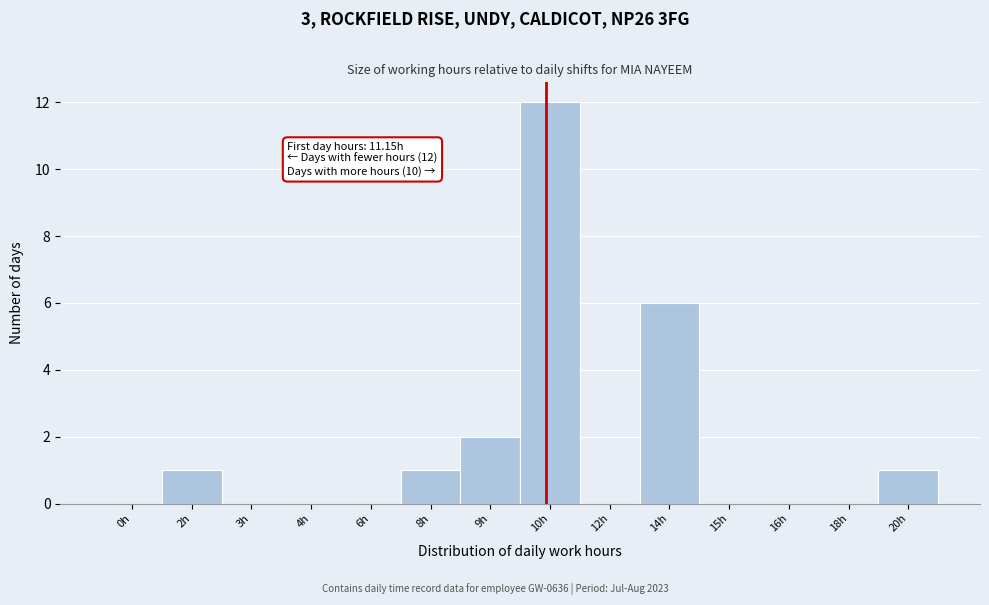

Reading left to right, extract all data points from this chart.

0h=0	2h=1	3h=0	4h=0	6h=0	8h=1	9h=2	10h=12	12h=0	14h=6	15h=0	16h=0	18h=0	20h=1